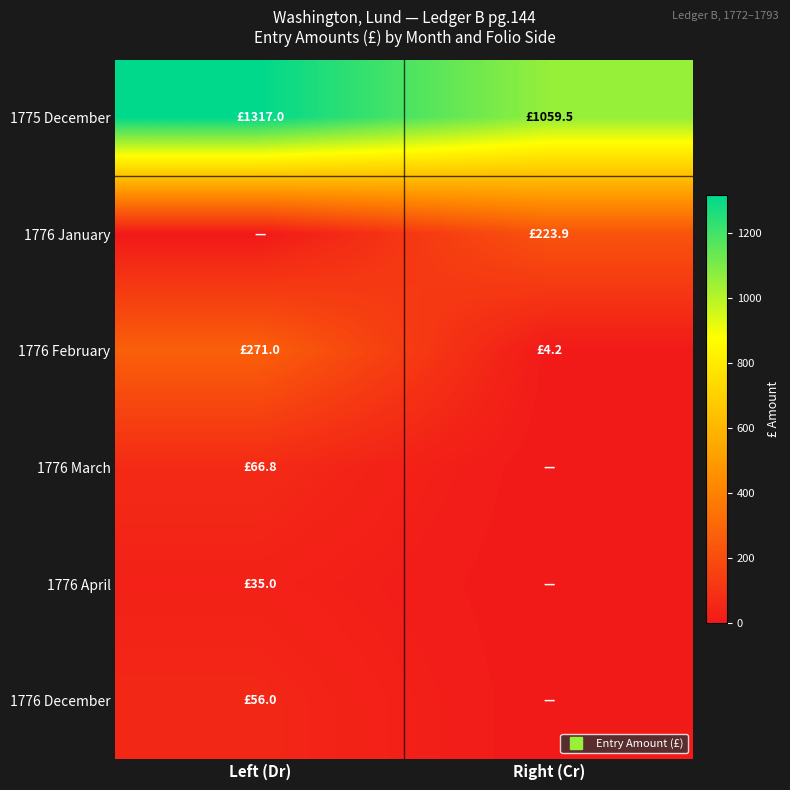

Which series has the largest range (max minus min)?

1776 February